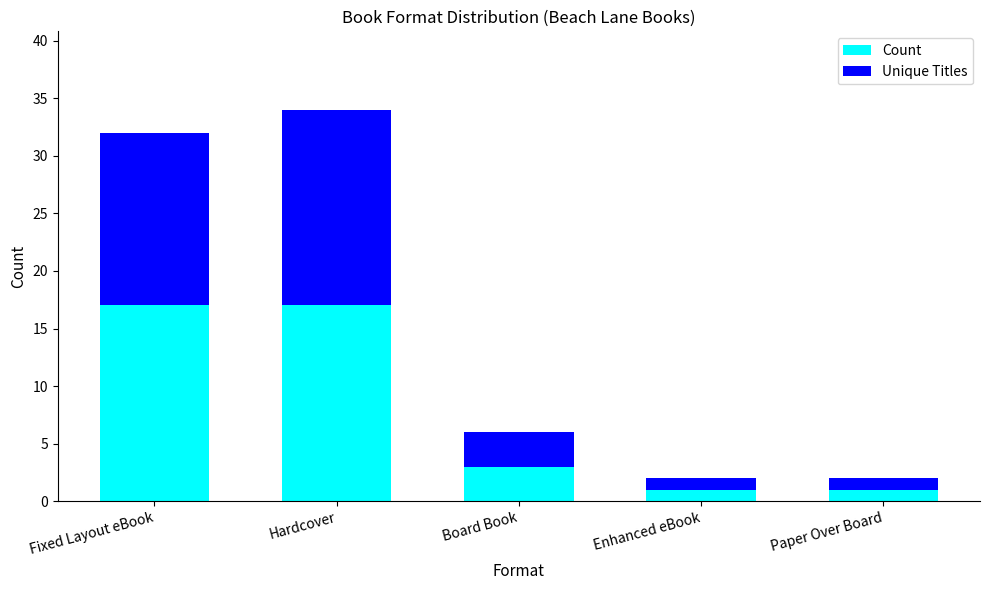

Does the chart contain stacked bars?

Yes